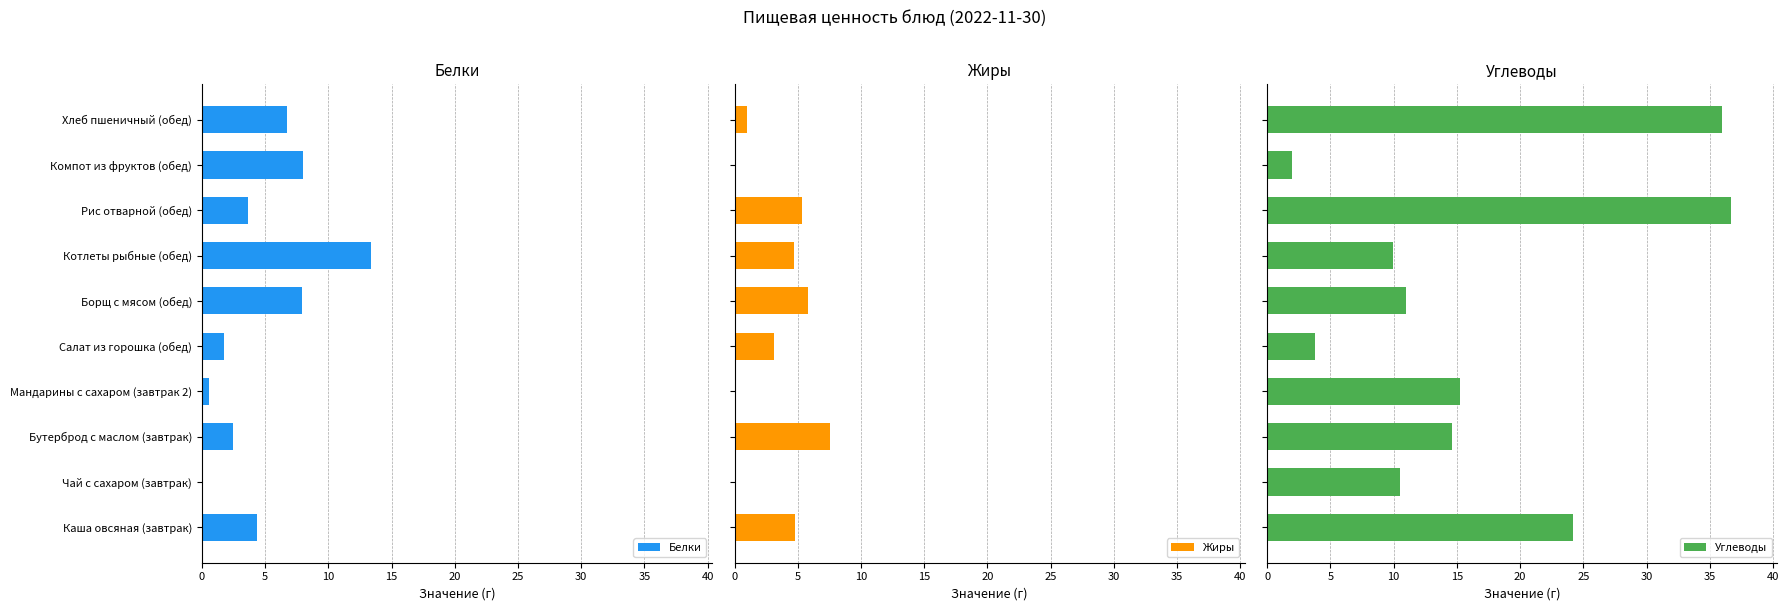

How many data points in Жиры are less than 4?

5